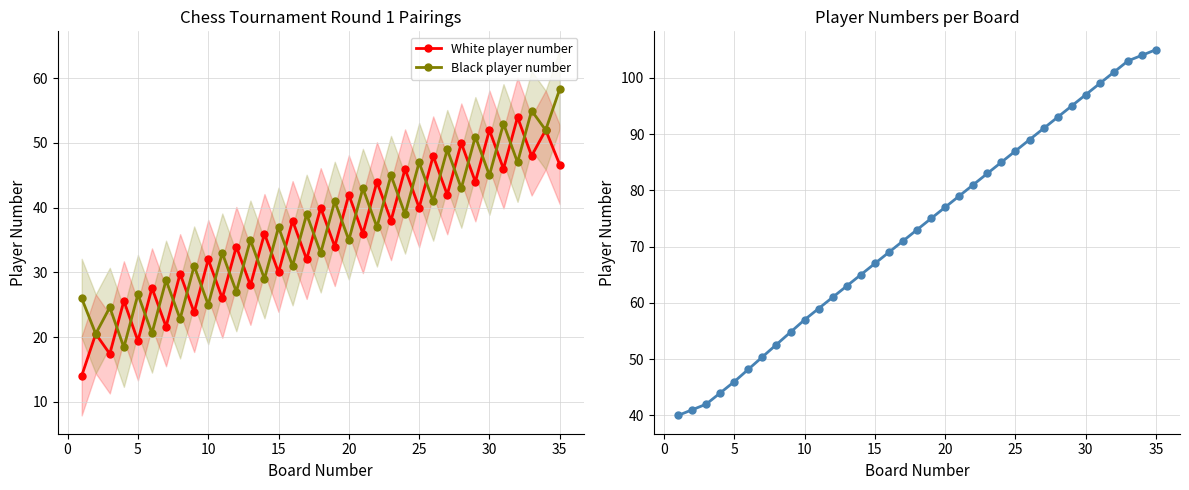

Is it true that Black player number equals 25.0 at 10?

True